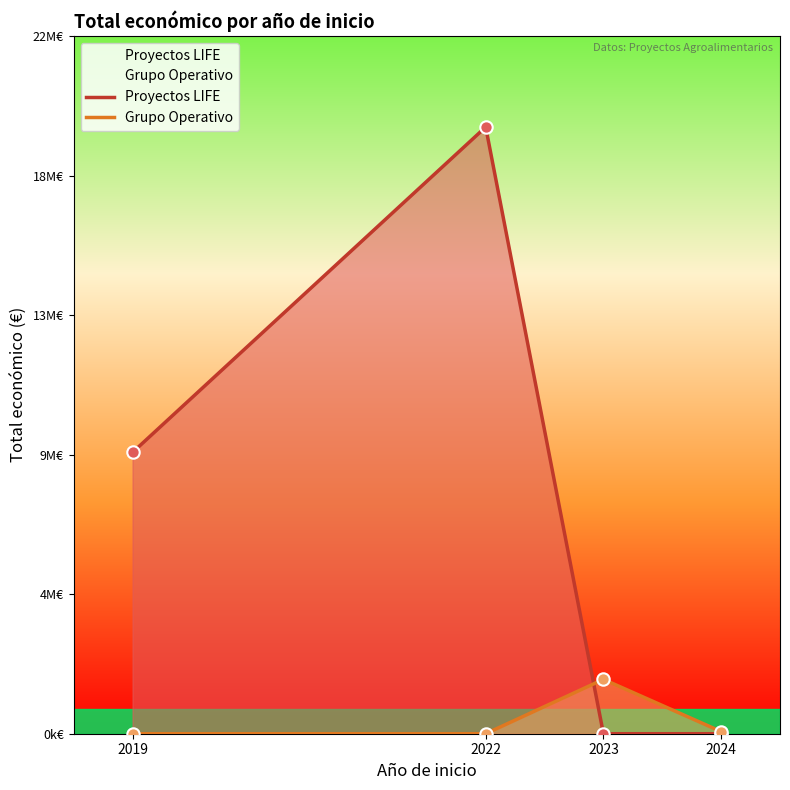

What are all the series names shown in the legend?

Proyectos LIFE, Grupo Operativo